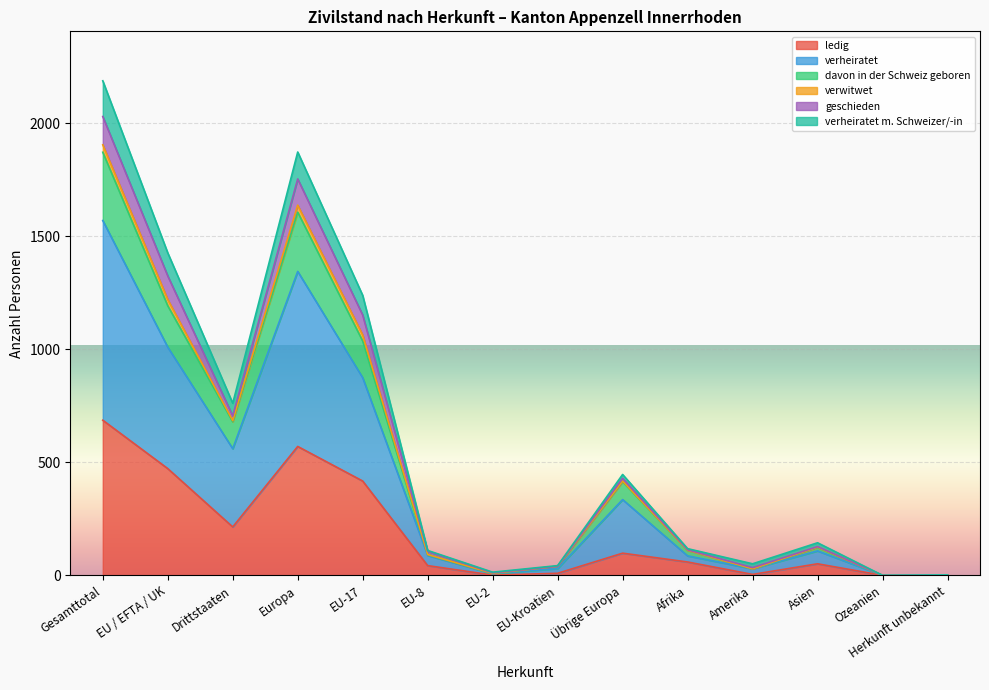

What is the maximum value for ledig?

686